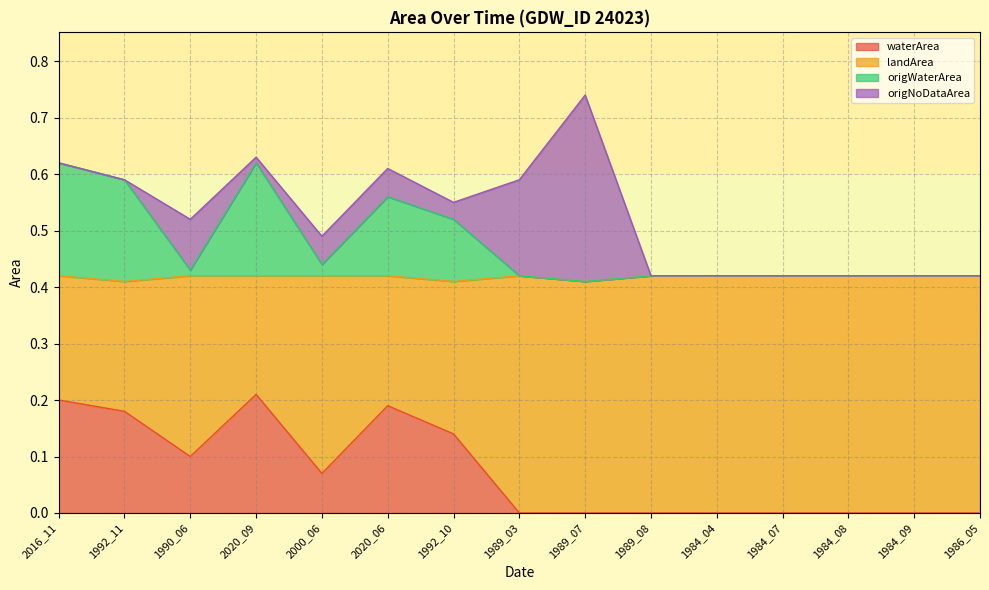

What is the difference between the highest and lowest values at 1989_08?

0.4